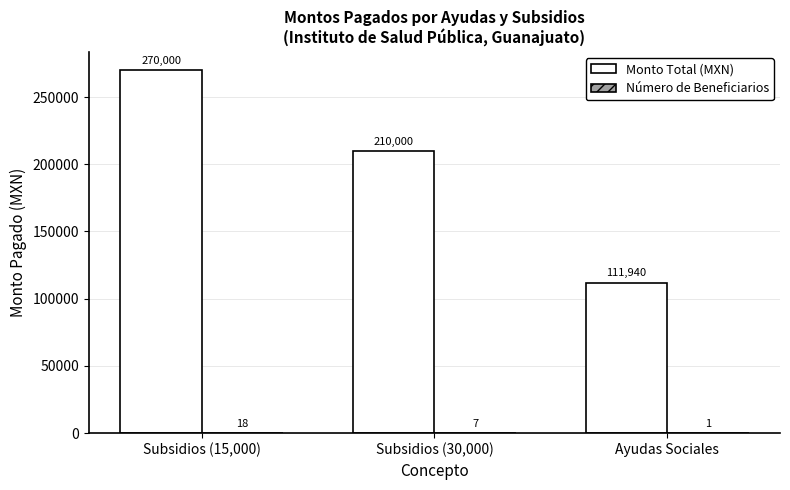

Are the bars horizontal?

No